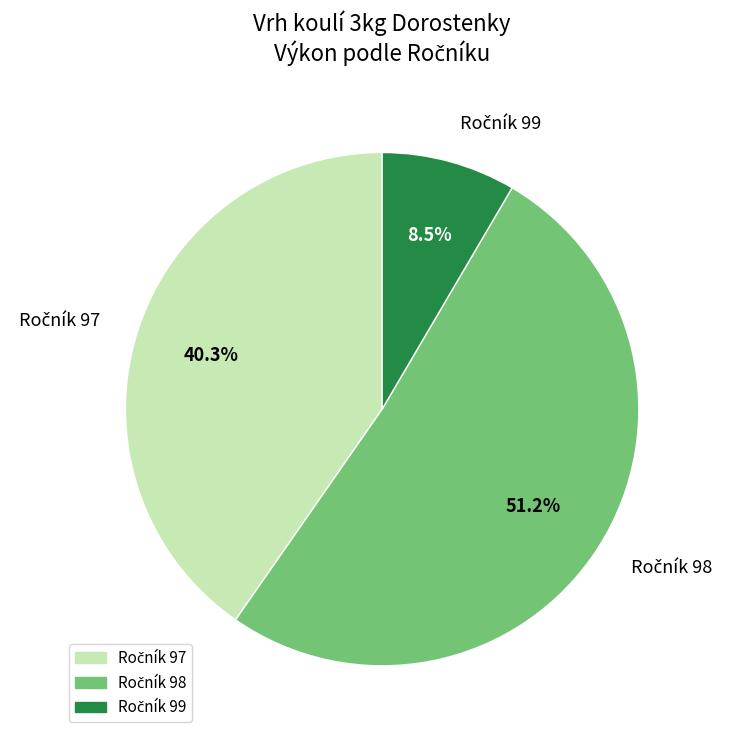

Is there any slice that represents more than half of the pie?

Yes